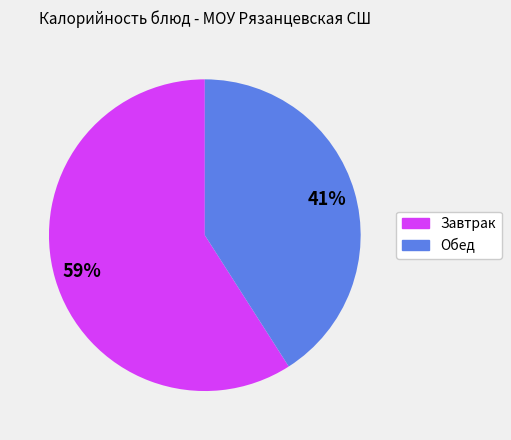

To the nearest percent, what is the difference between the largest and smallest slice percentages?

18%